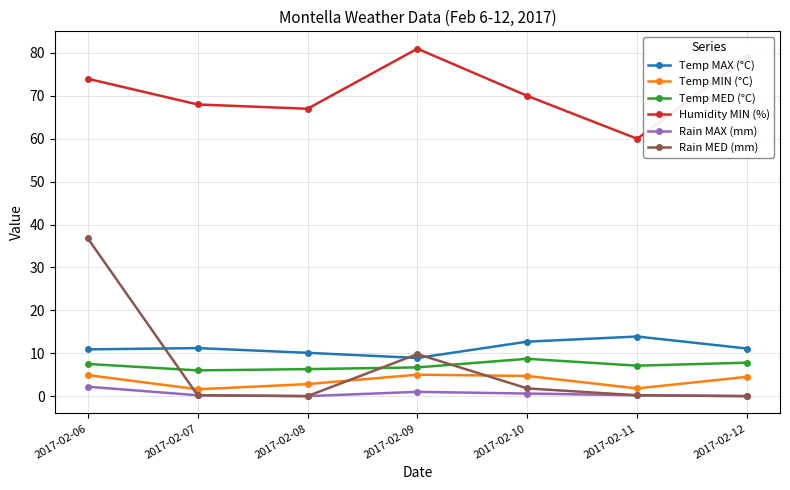

How many series are shown in this chart?

6